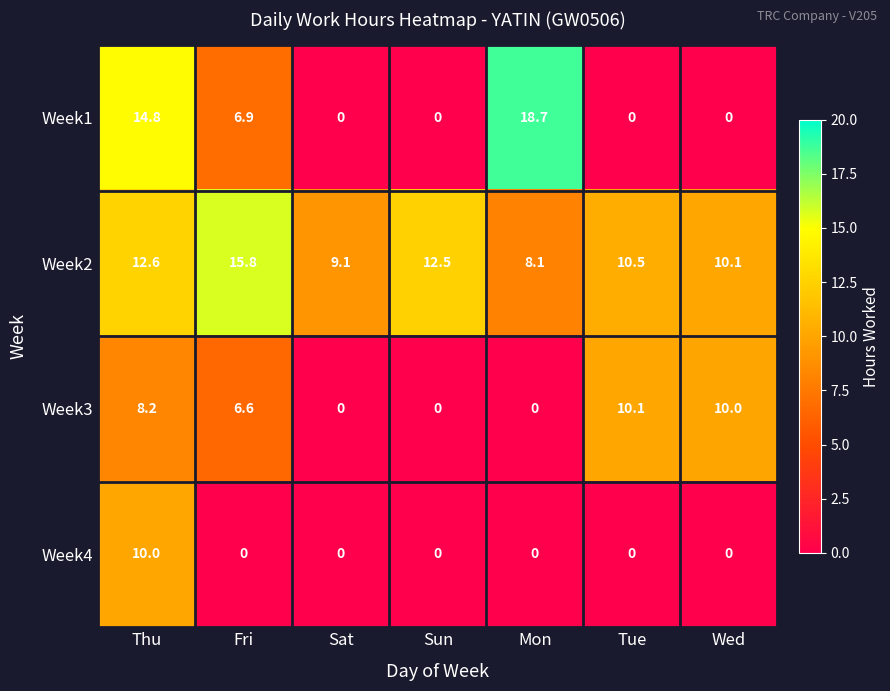

Which series has the largest range (max minus min)?

Week1